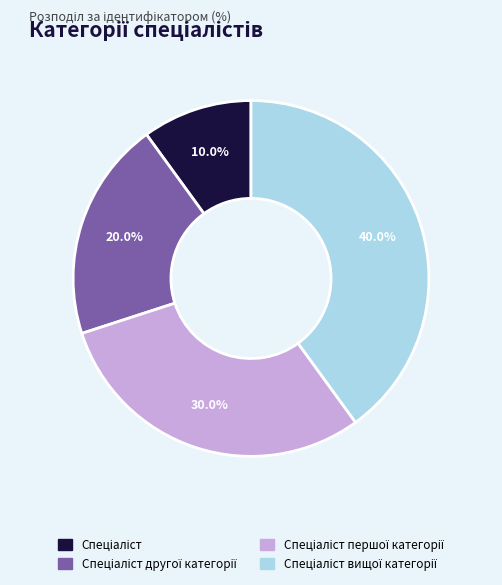

Is there any slice that represents more than half of the pie?

No